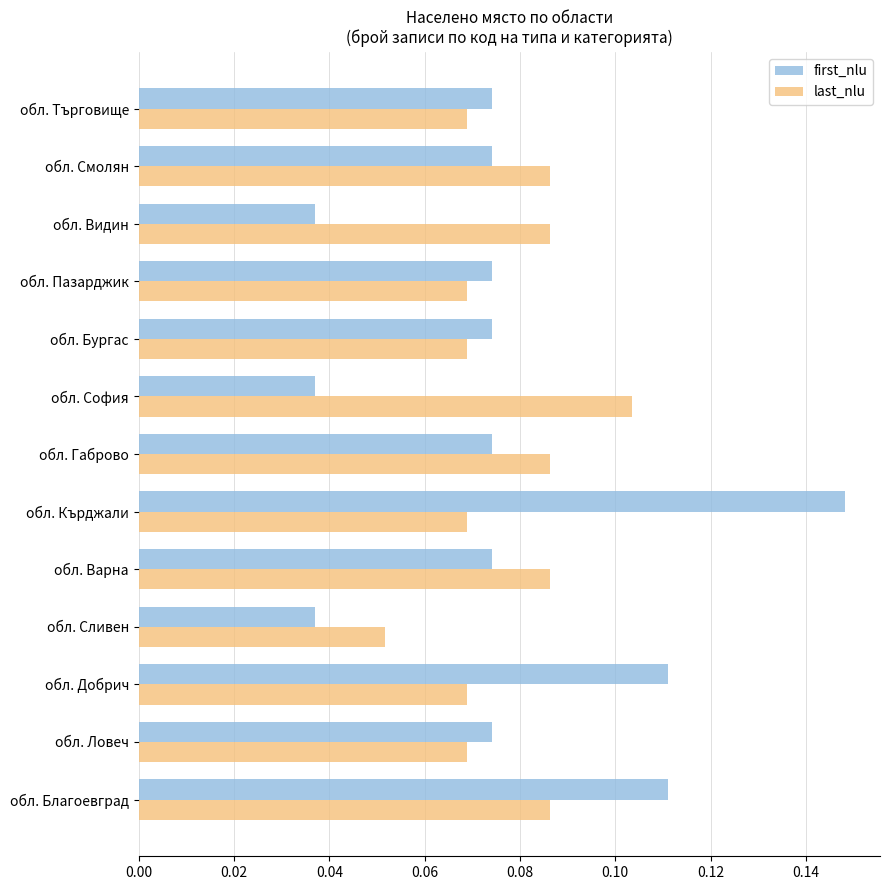

At обл. Благоевград, list the series in order from largest to smallest.

first_nlu, last_nlu